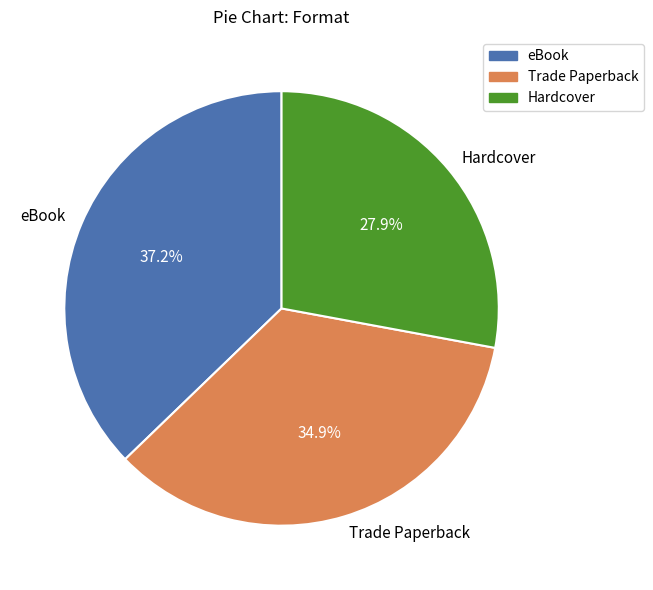

Is Hardcover the majority of the pie?

No